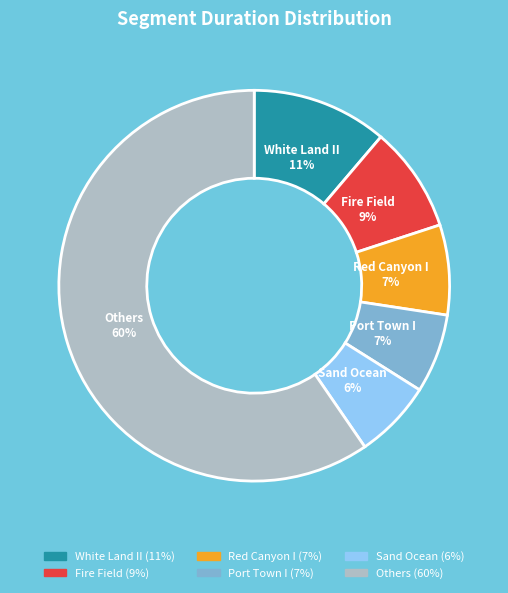

Does any single category account for the majority?

Yes